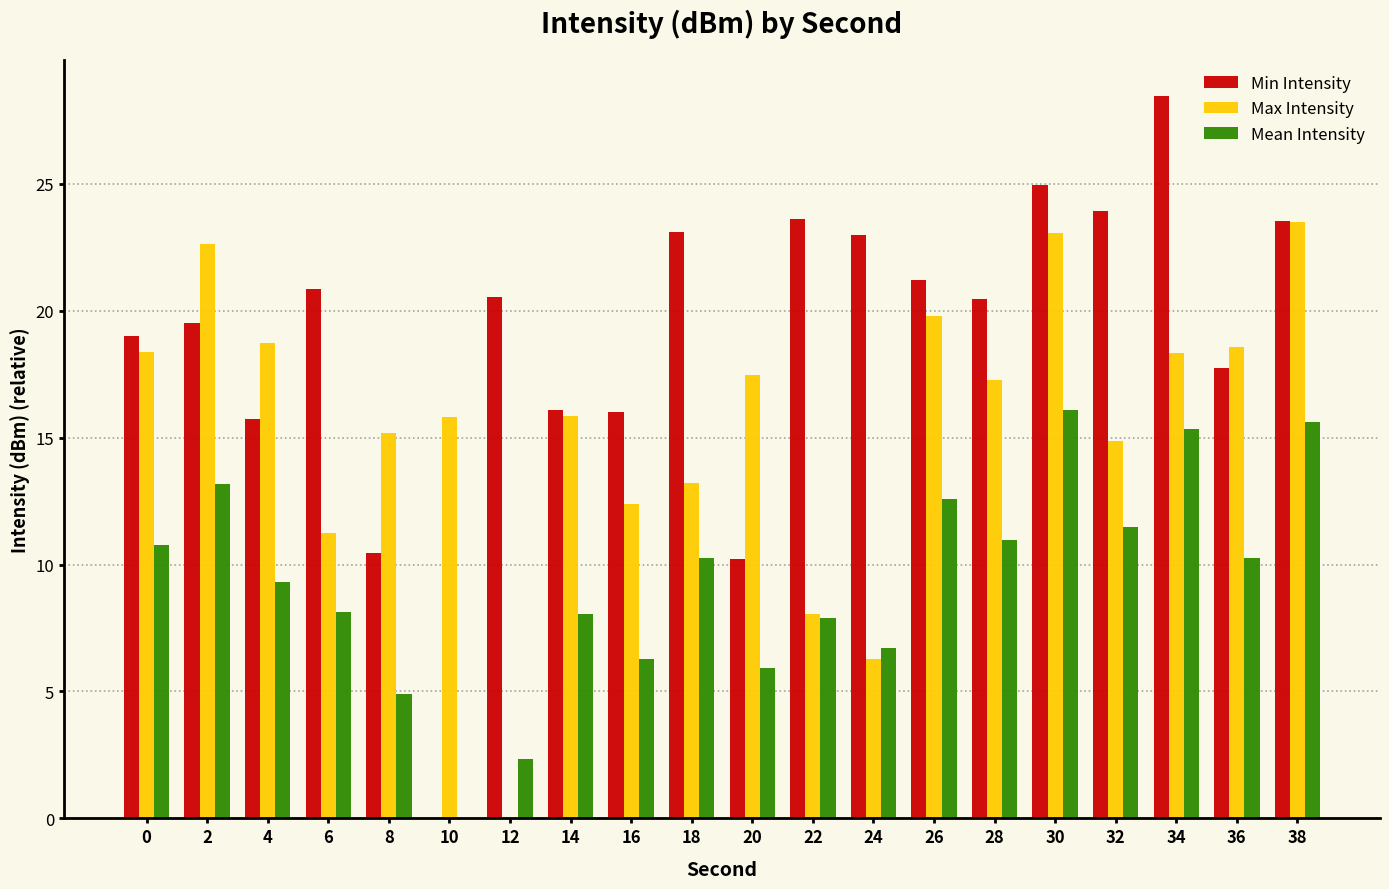

The Min Intensity series shows 15.7 at 4. True or false?

True